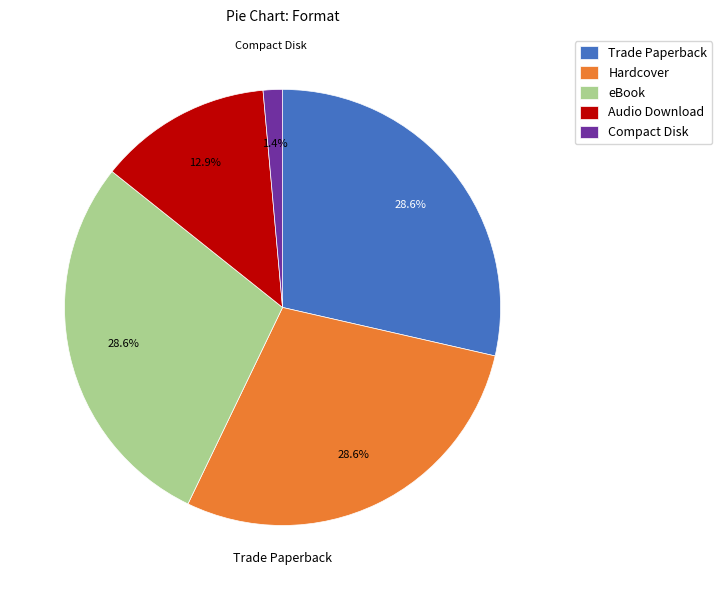

To the nearest percent, what is the difference between the largest and smallest slice percentages?

27%